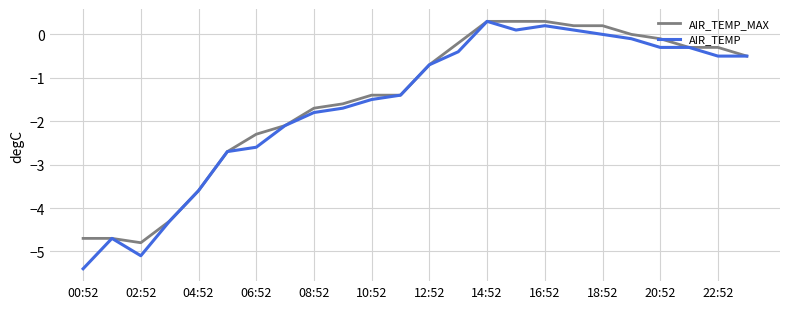

What is the greatest value displayed?

0.3